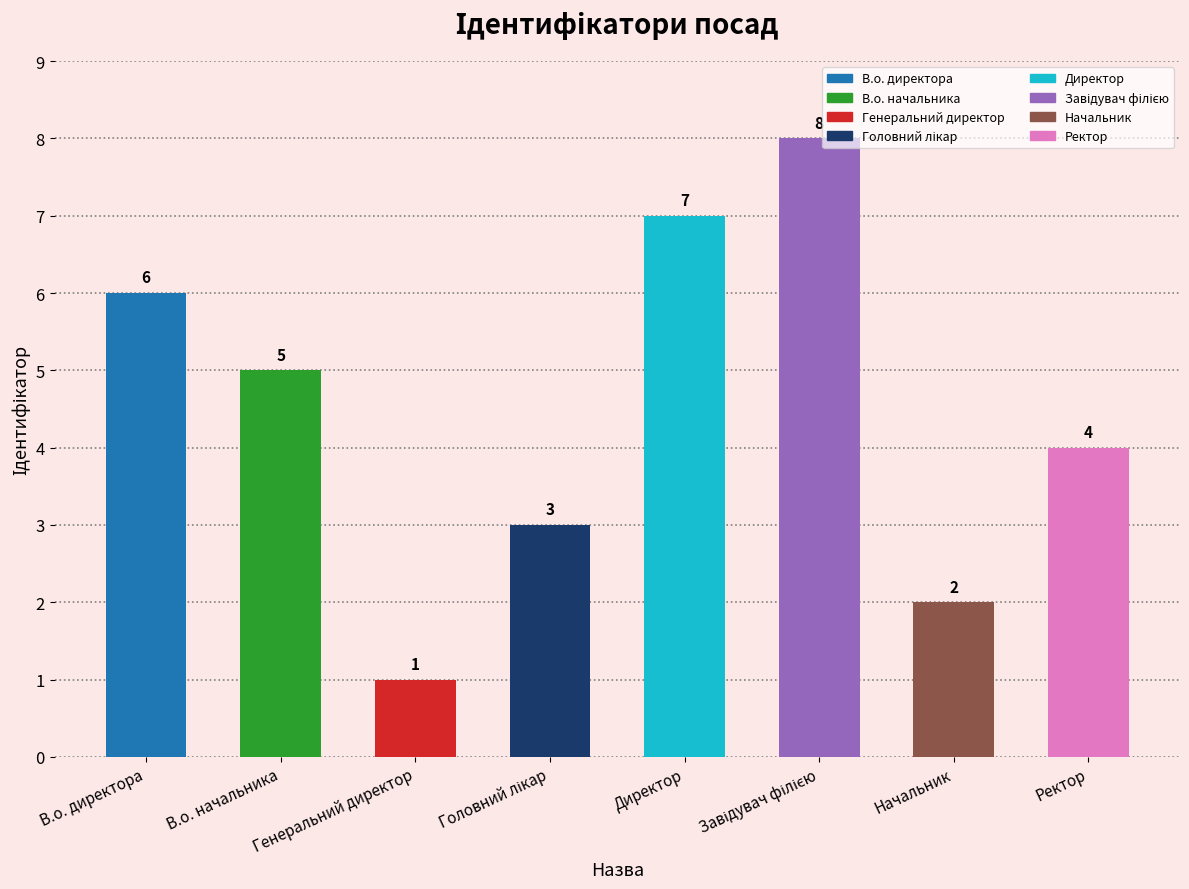

Approximately how many times larger is the value at В.о. начальника compared to Директор?

0.7